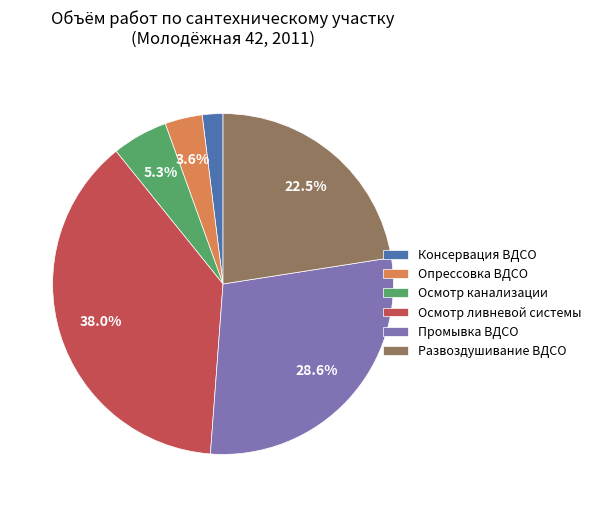

Which category has the smallest portion of the pie?

Консервация ВДСО